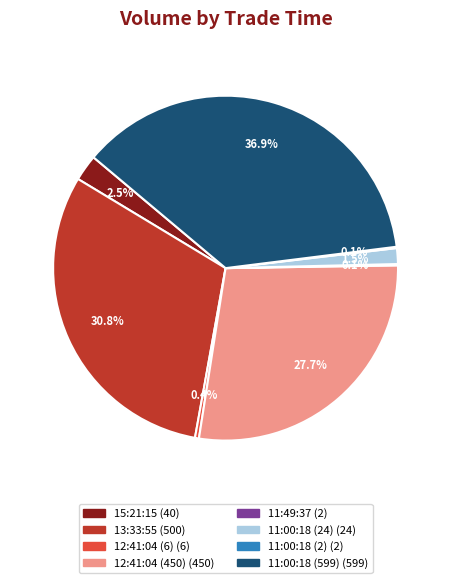

Do 12:41:04 (6) and 11:00:18 (599) together represent more than half of the pie?

No